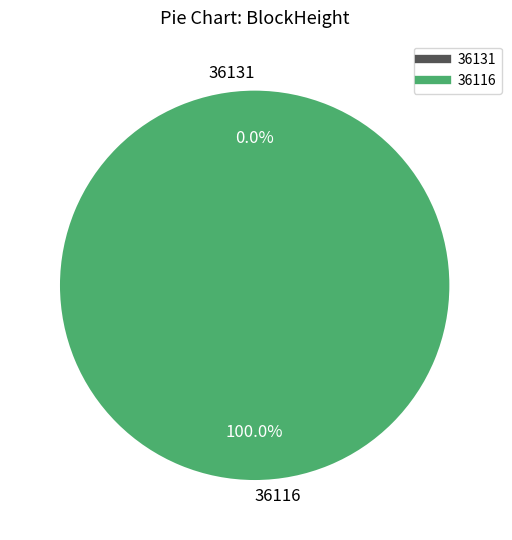

Which slice is the smallest?

36131